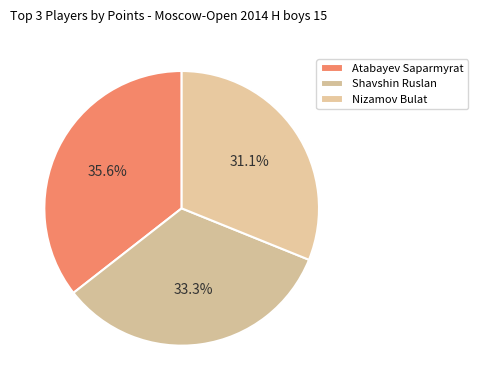

To the nearest percent, what percentage of the pie is Nizamov Bulat?

31%